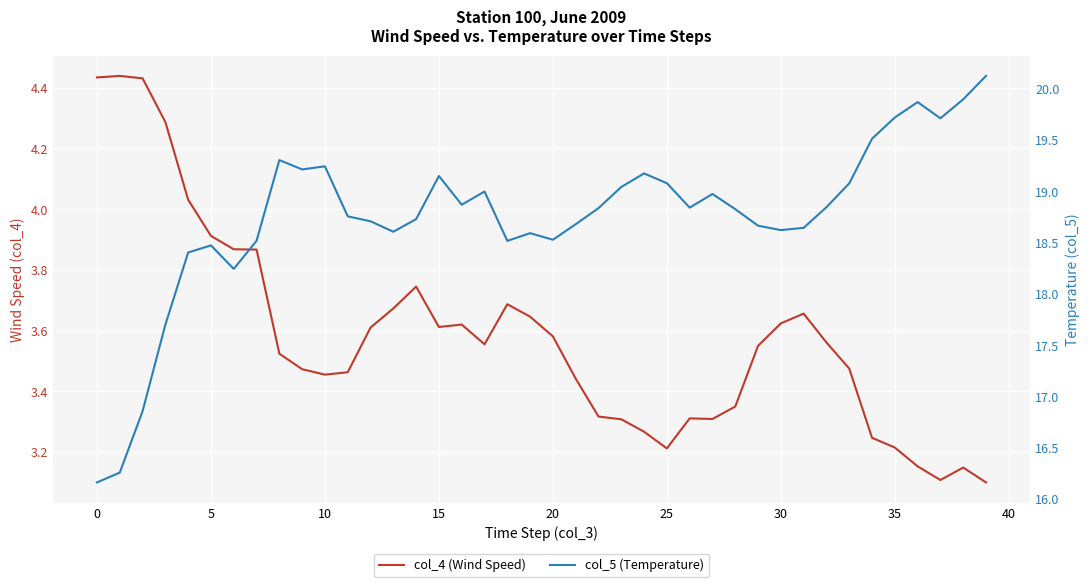

How many interior local valleys does the col_5 (Temperature) series have?

9